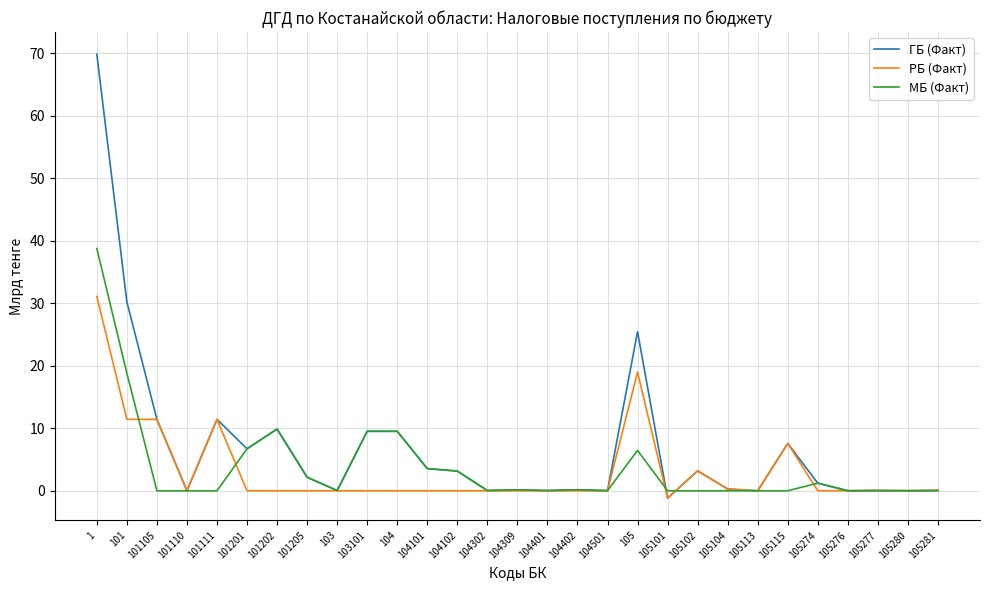

Which series has the largest total across all categories?

ГБ (Факт)